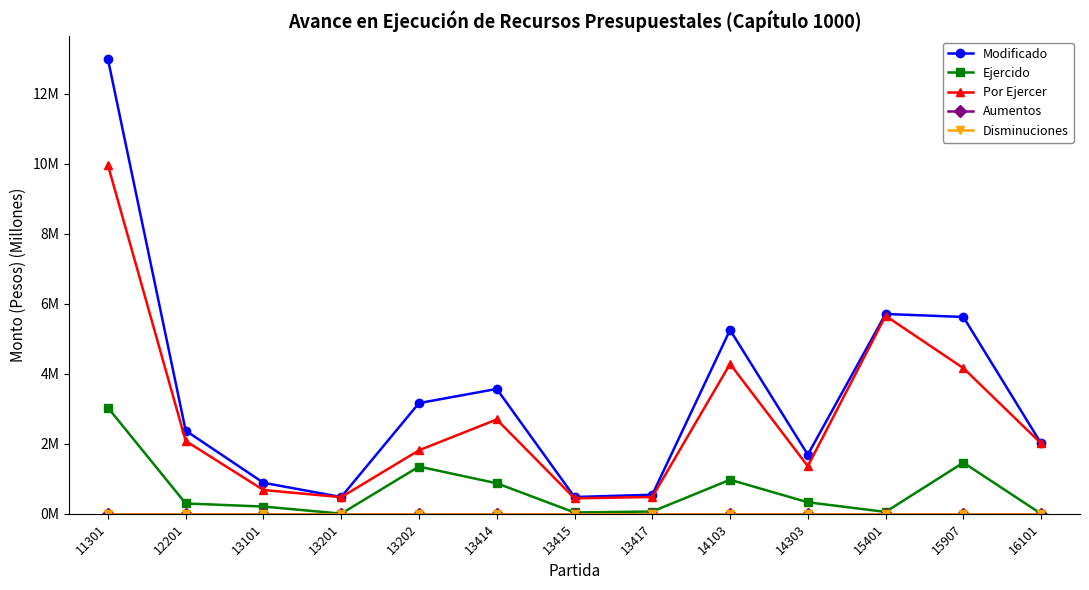

Rank the categories by Ejercido value from highest to lowest.

11301, 15907, 13202, 14103, 13414, 14303, 12201, 13101, 13417, 15401, 13415, 13201, 16101